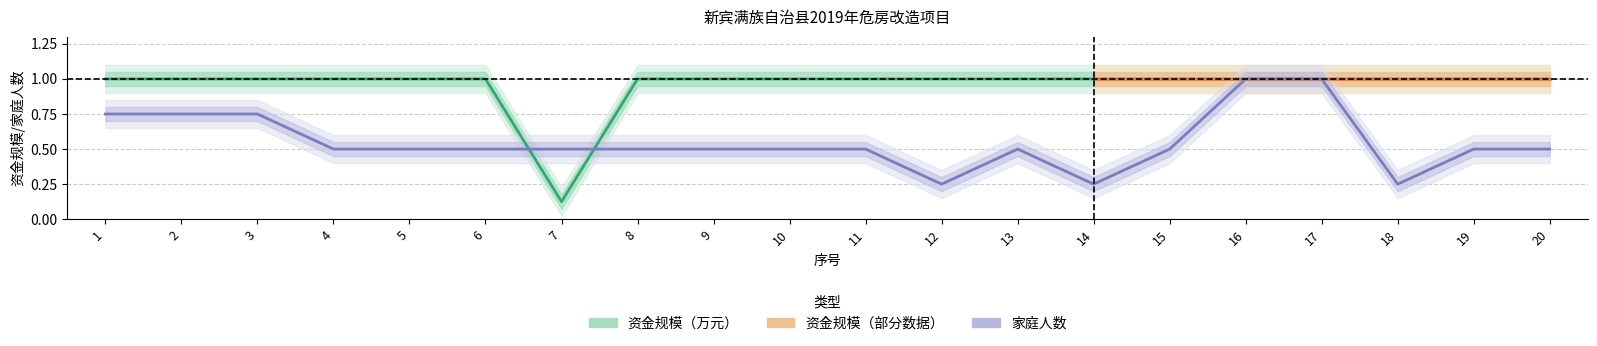

The value of 资金规模（万元） at 19 is 1.0. True or false?

True